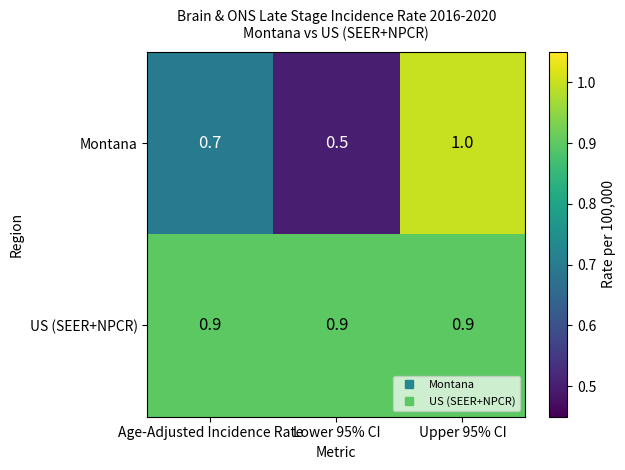

What is the highest value of the Montana series?

1.0